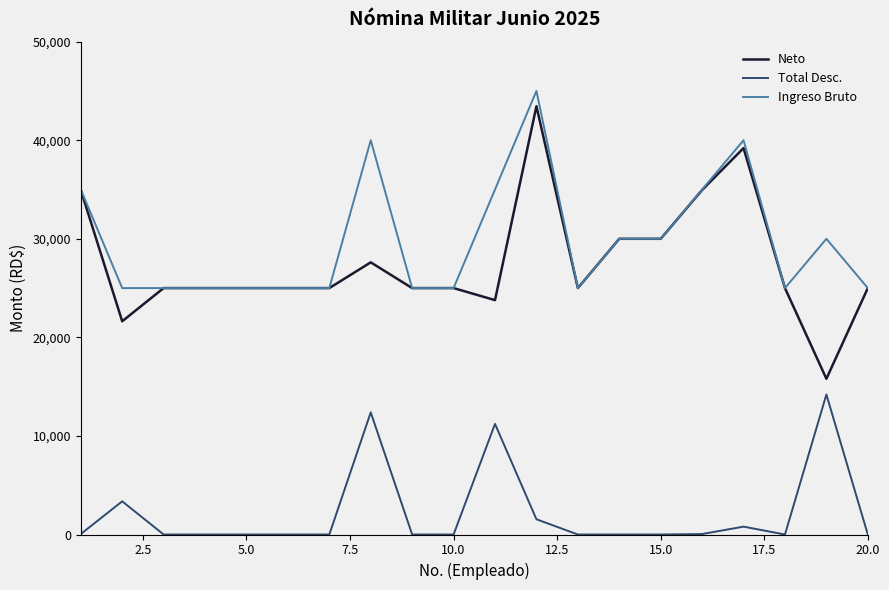

Which series has the largest total across all categories?

Ingreso Bruto